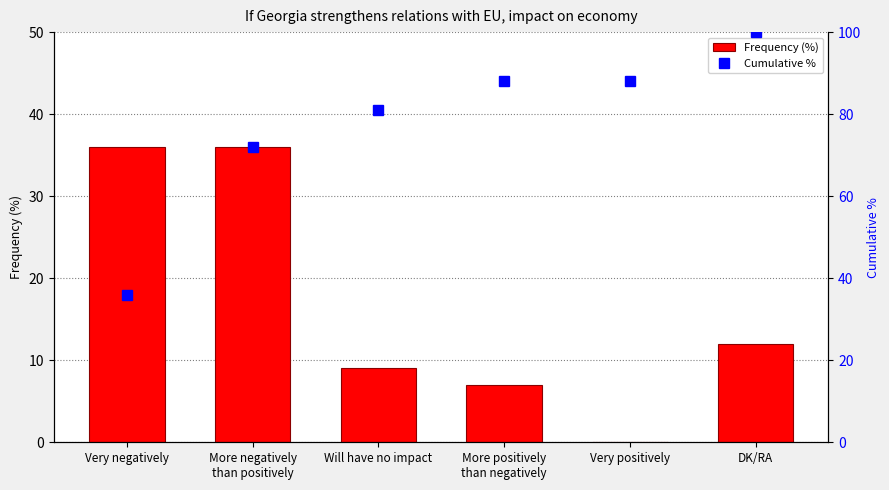

List the labels in order of Frequency (%) value, smallest first.

Very positively, More positively
than negatively, Will have no impact, DK/RA, Very negatively, More negatively
than positively